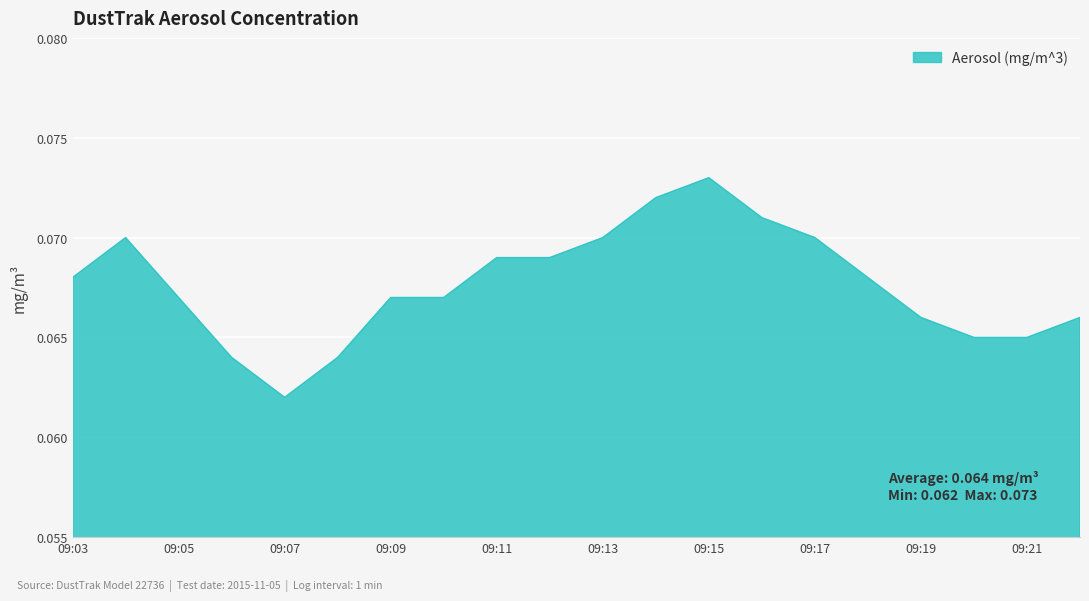

Is this an area chart (filled region under the line)?

Yes